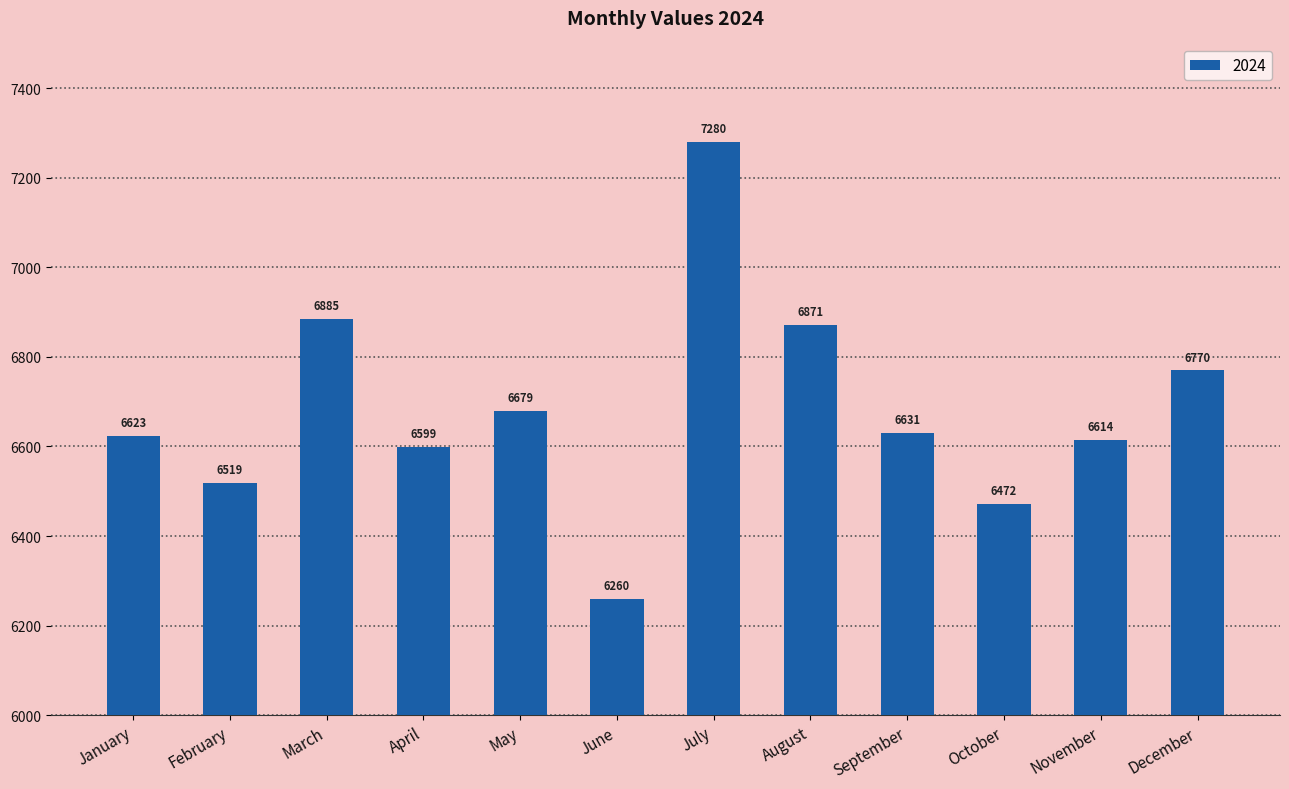

The chart shows a value of 3725 at September. True or false?

False